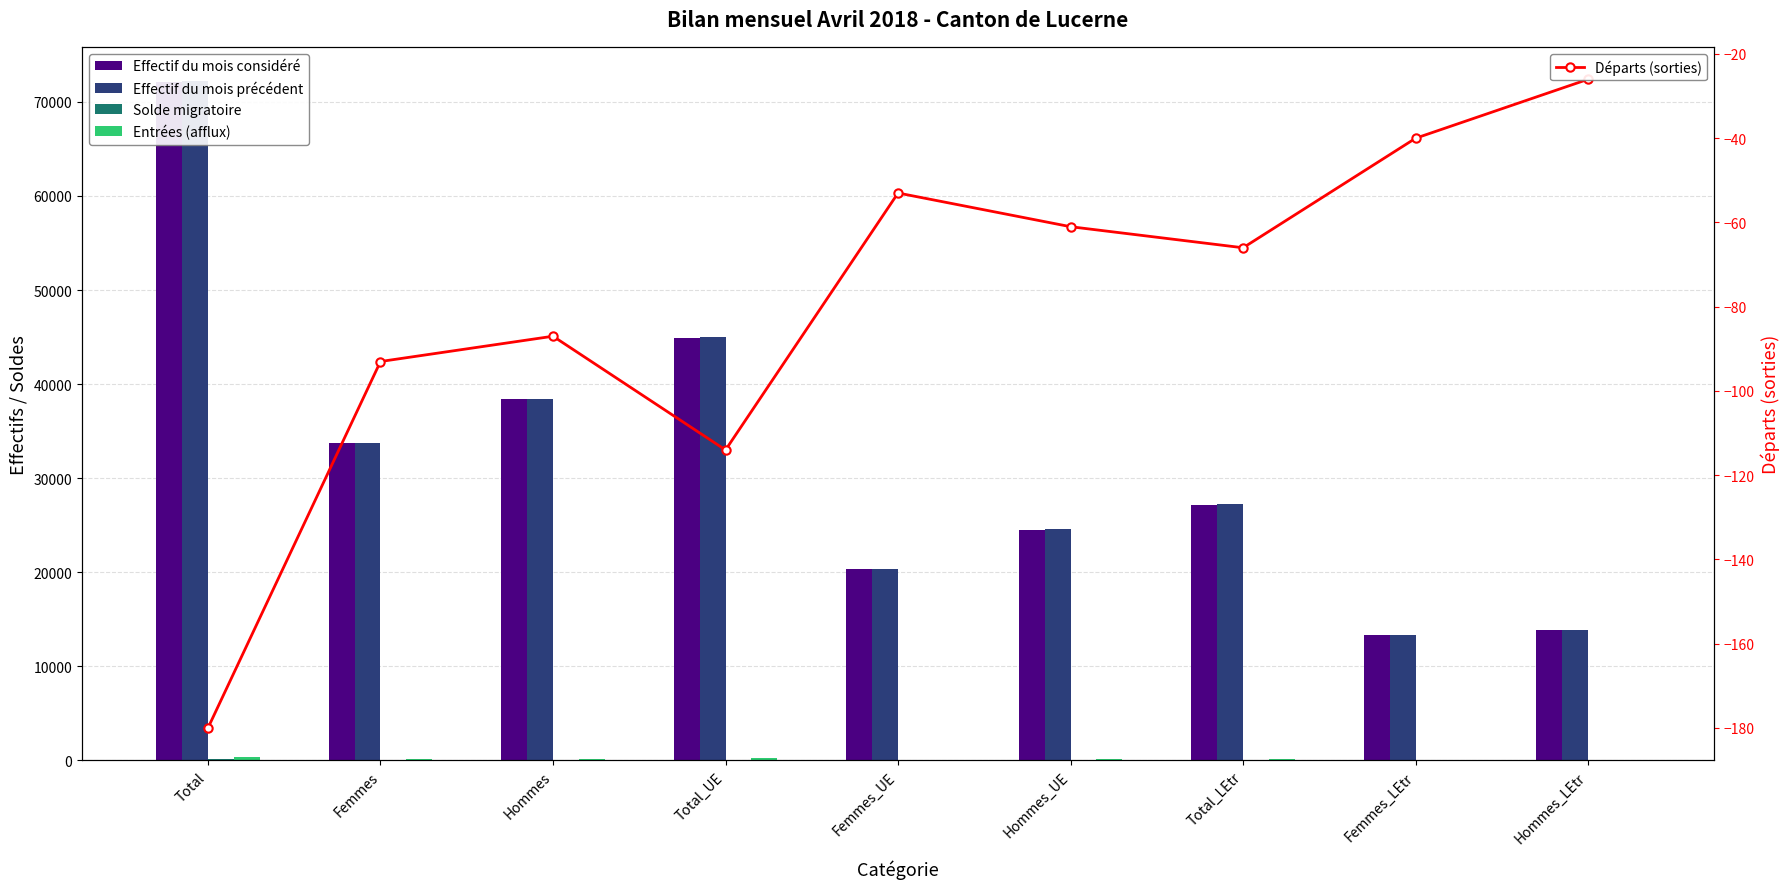

Which series has the widest spread of values?

Effectif du mois précédent